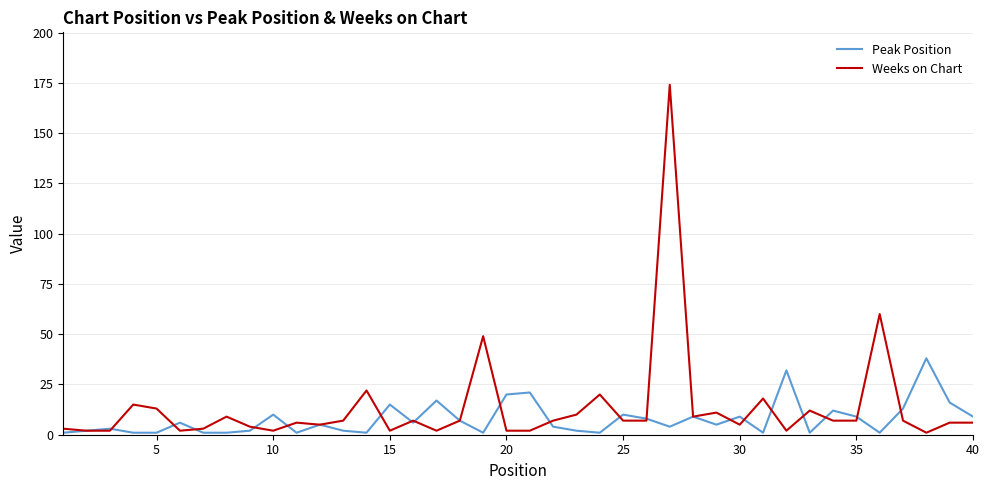

Does the chart have visible grid lines?

Yes